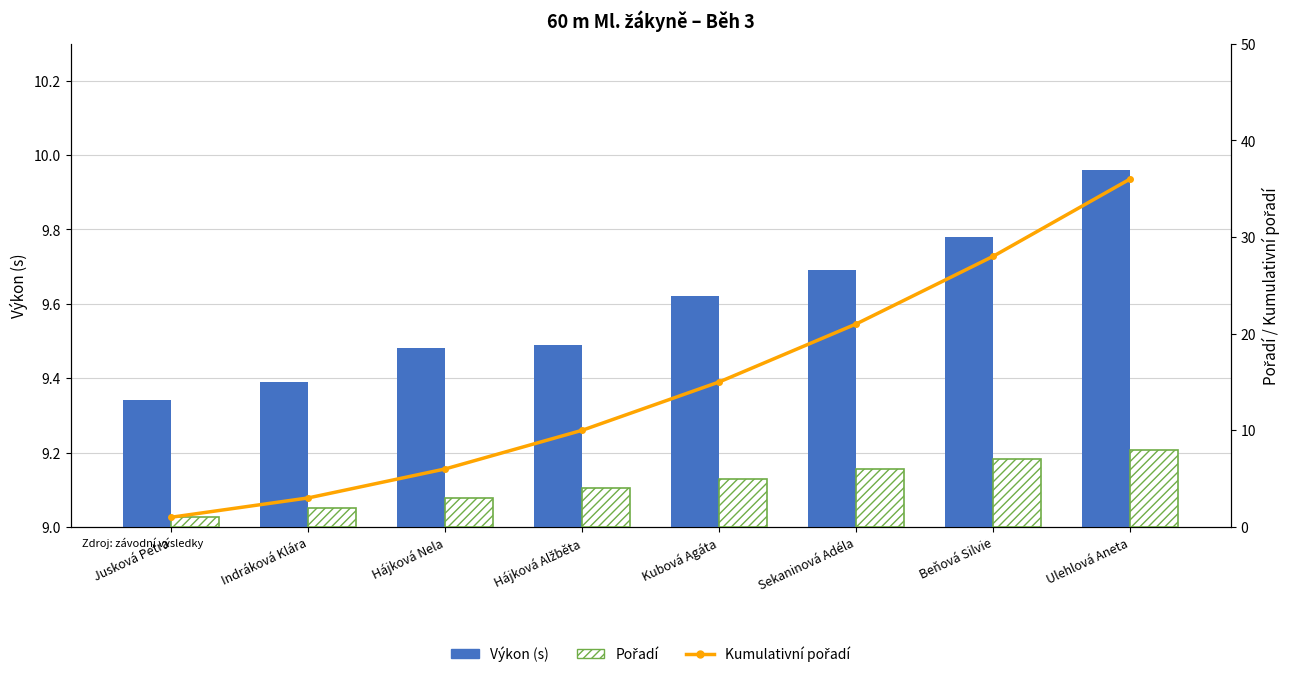

Which series has the largest range (max minus min)?

Kumulativní pořadí